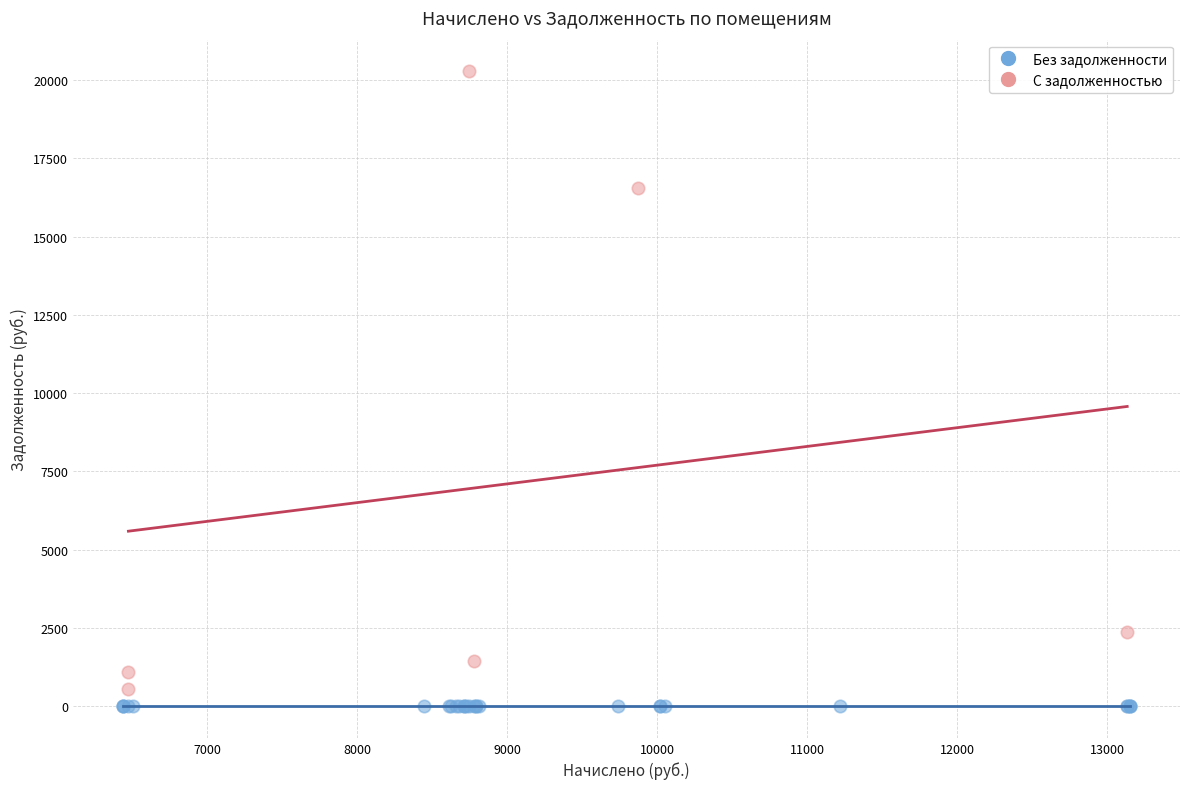

Which series contains the highest Y value?

С задолженностью